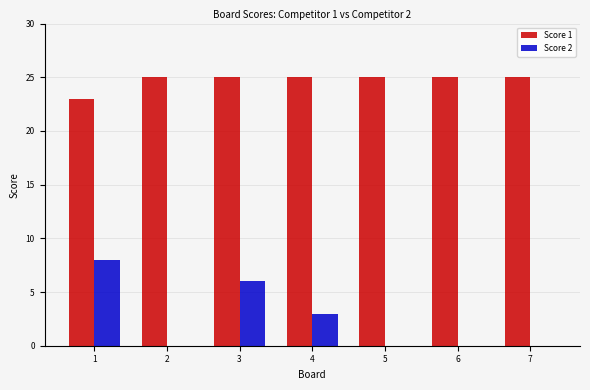

How many groups of bars are there?

7